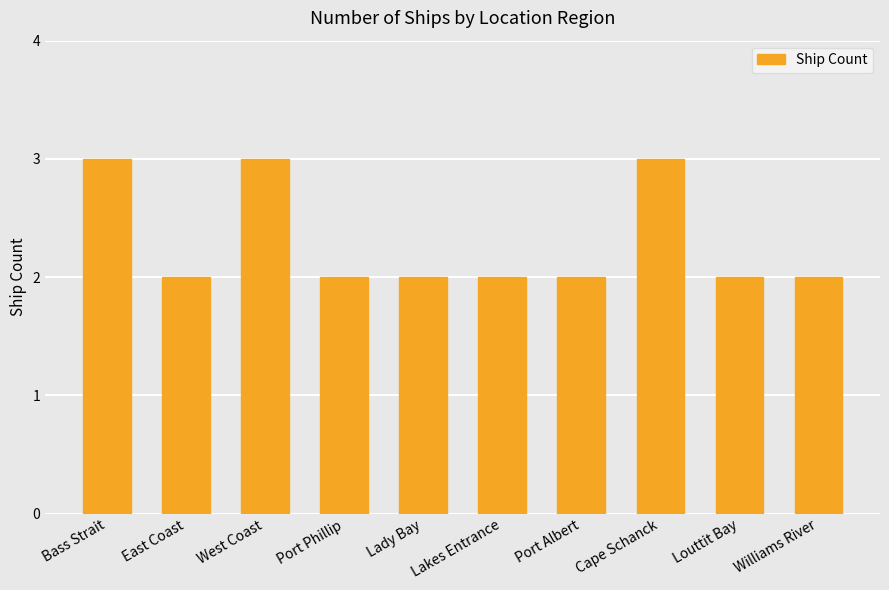

What is the difference between the maximum and minimum values?

1